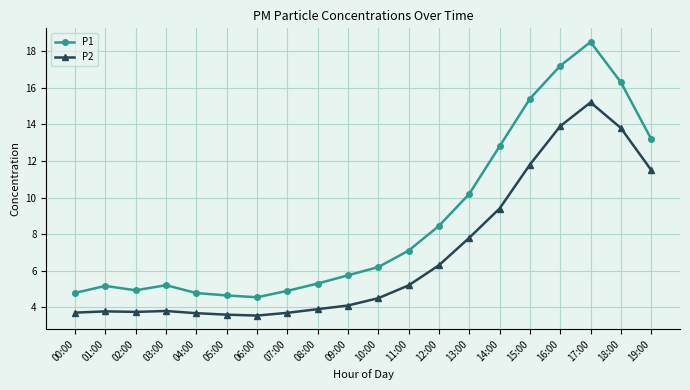

At which category is the sum across all series the highest?

17:00